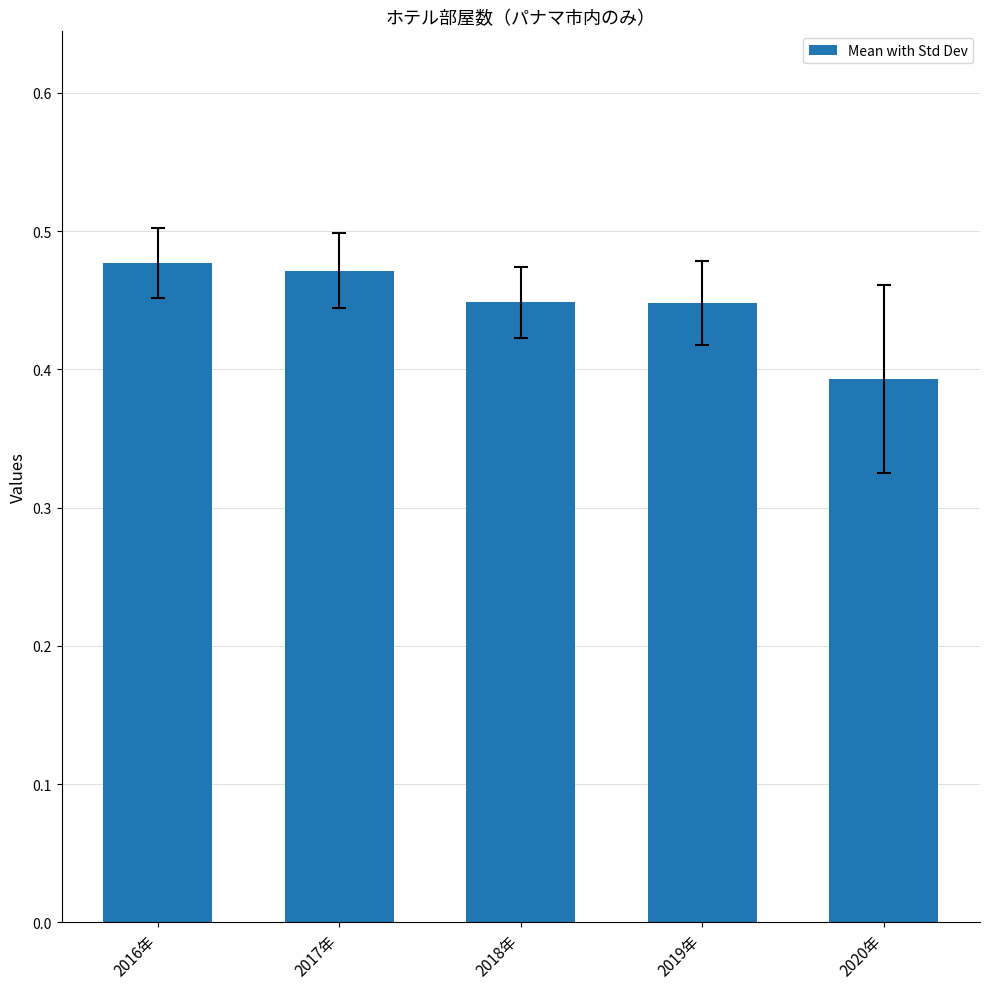

Is it true that the value at 2017年 is 0.7?

False